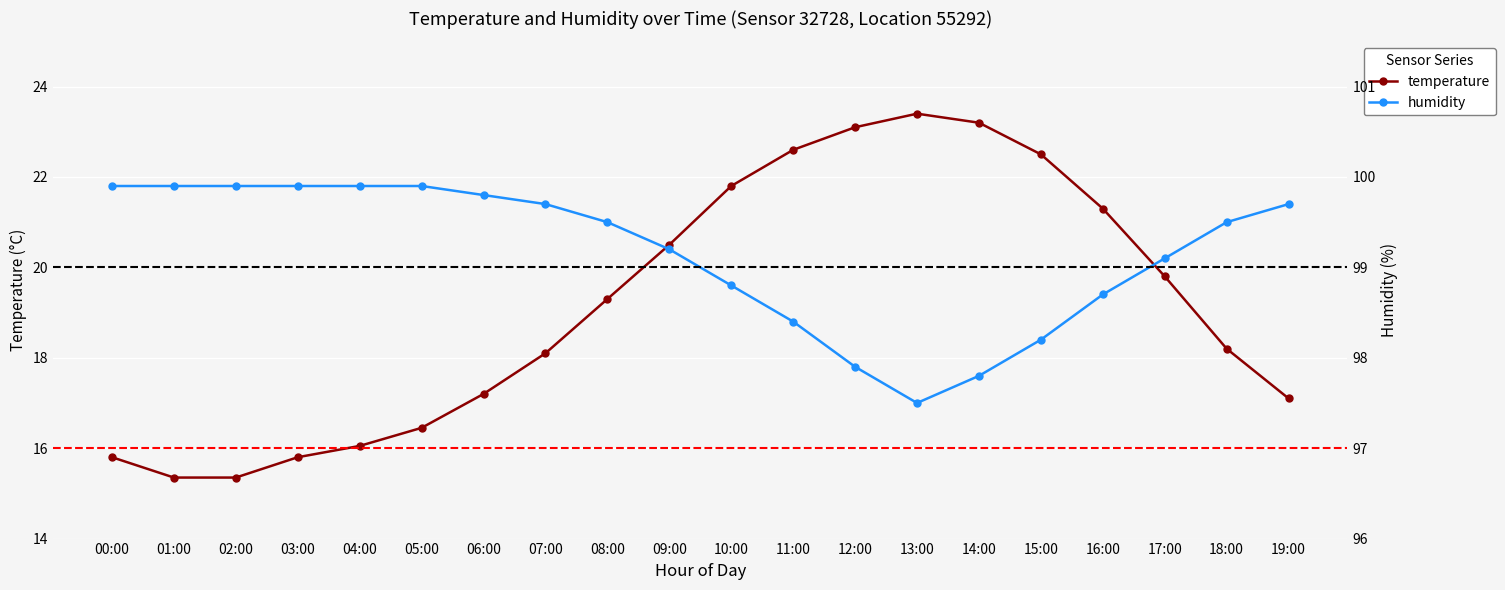

What is the total value across all series at 03:00?

115.7